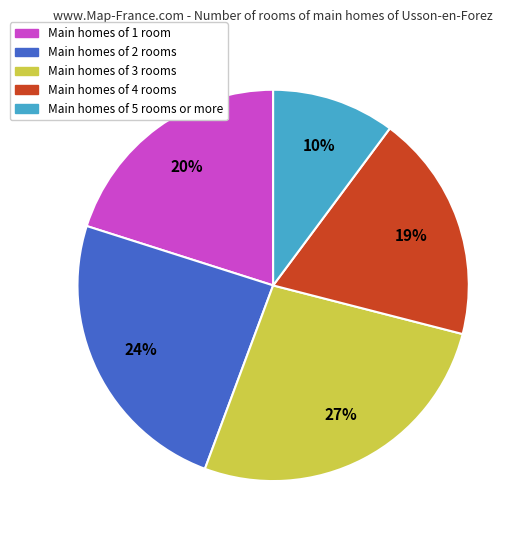

To the nearest percent, what is the average slice percentage?

20%